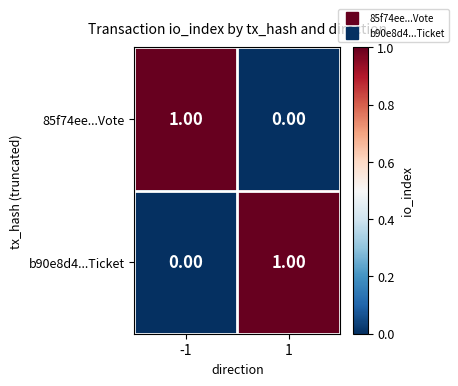

List the labels in order of 85f74ee...Vote value, smallest first.

1, -1